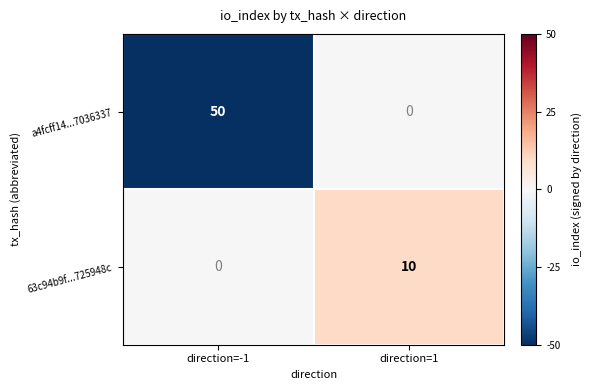

What is the sum of the 63c94b9f...725948c values at direction=1 and direction=-1?

10